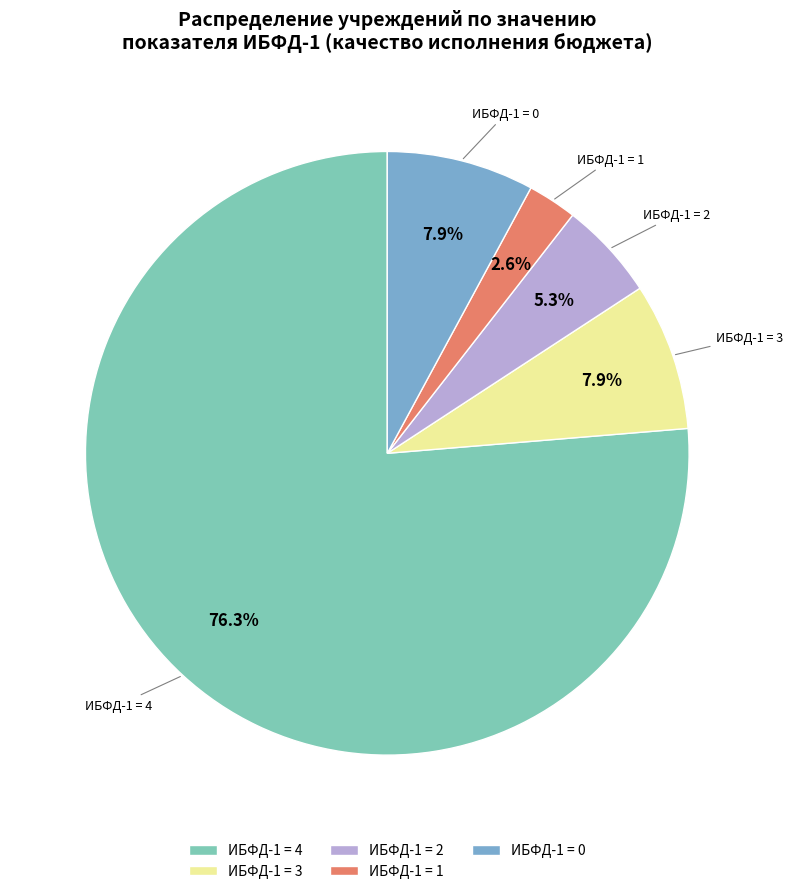

How many segments does this pie chart have?

5